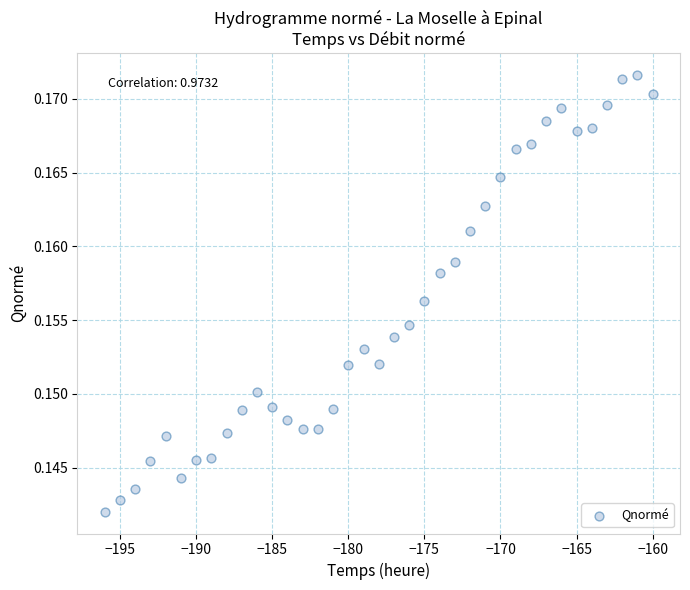

What is the range of X values (max minus min)?

36.0